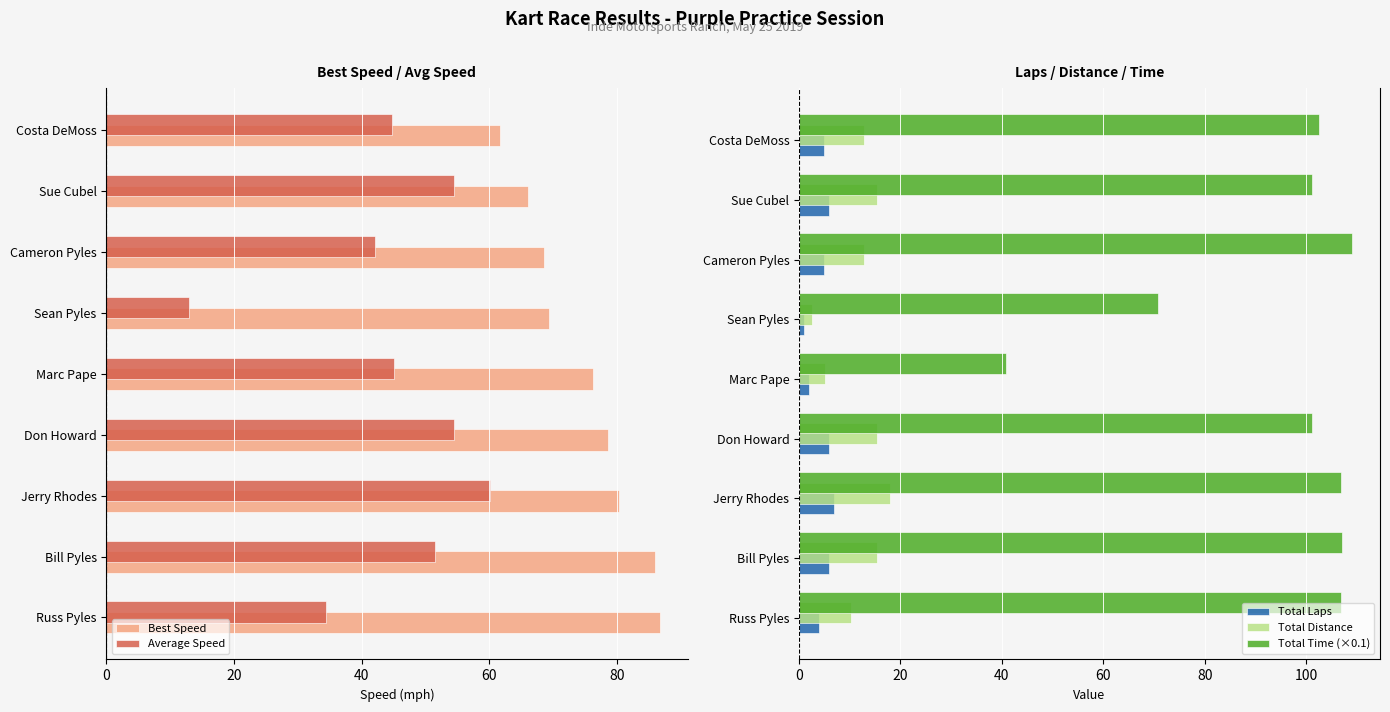

What is the difference between the maximum and minimum values in the Total Laps series?

6.0